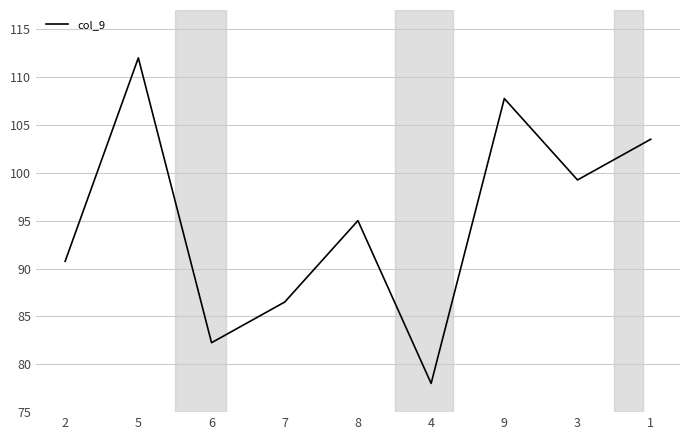

What is the approximate value at 7?

86.5